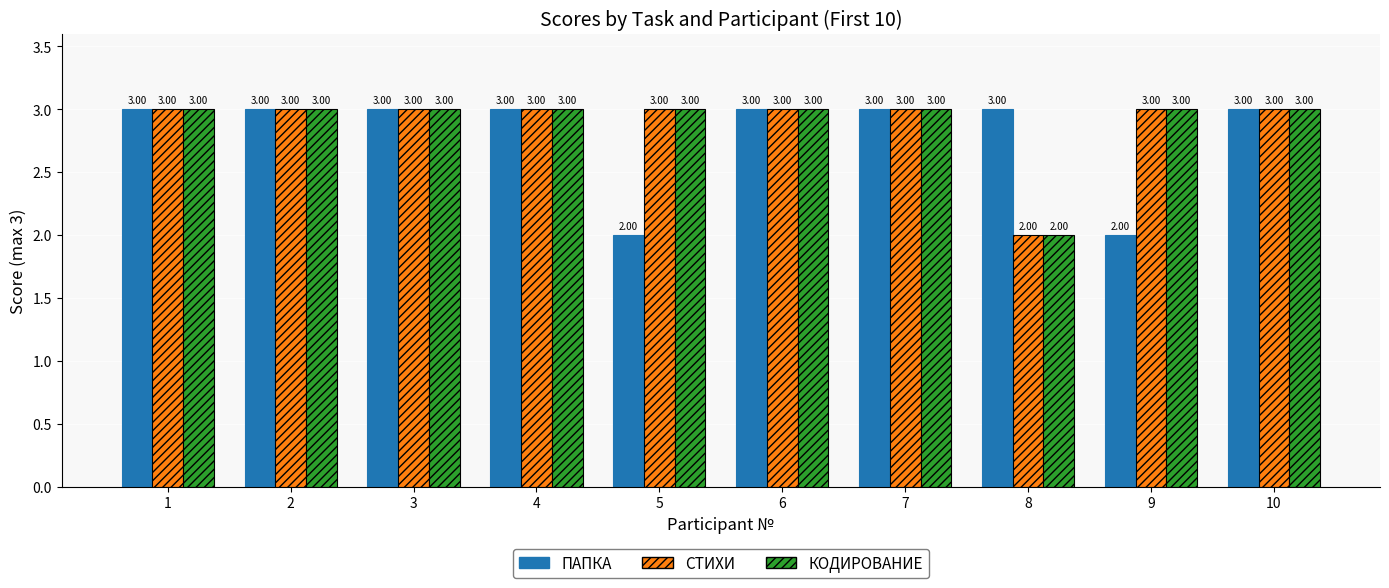

How many values in the КОДИРОВАНИЕ series are below 3?

1